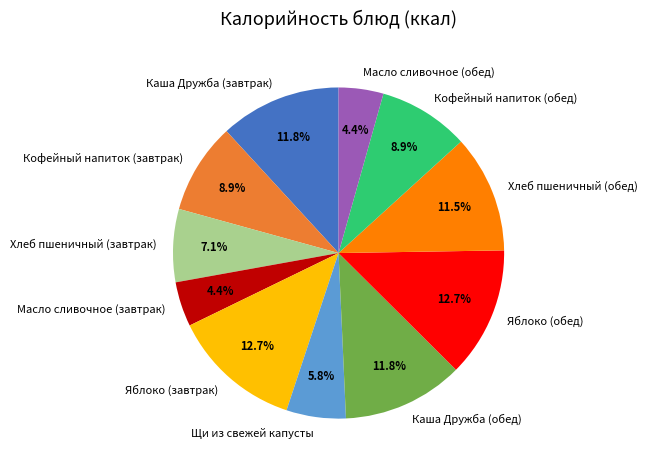

What portion of the pie excludes Яблоко (завтрак)?

87.3%